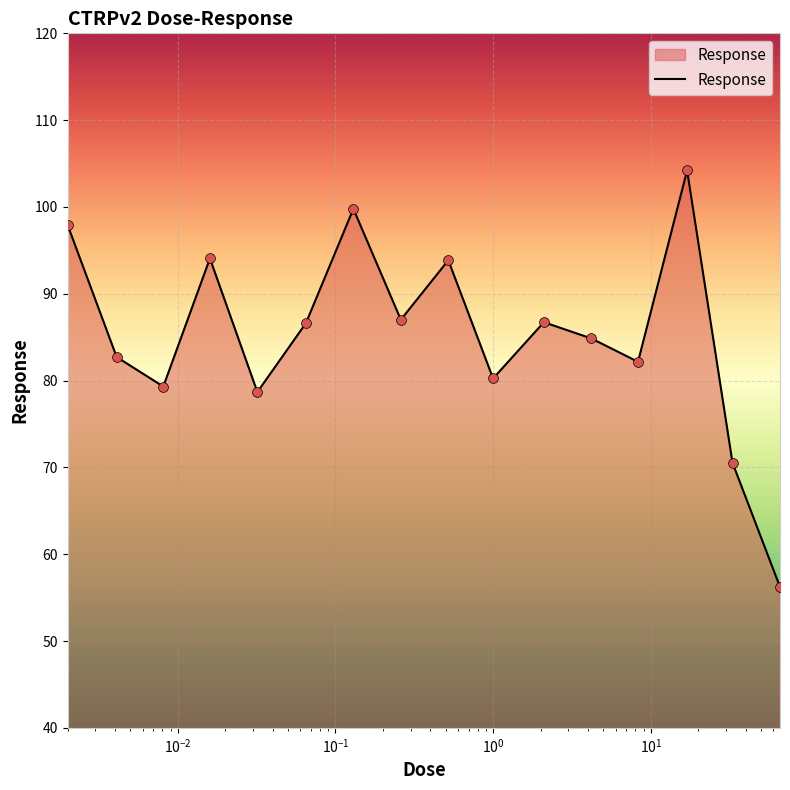

What is the difference between the maximum and minimum values?

48.0